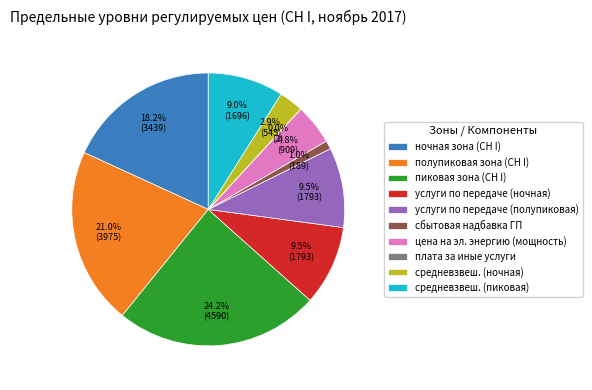

Between средневзвеш. (ночная) and ночная зона (СН I), which is larger?

ночная зона (СН I)